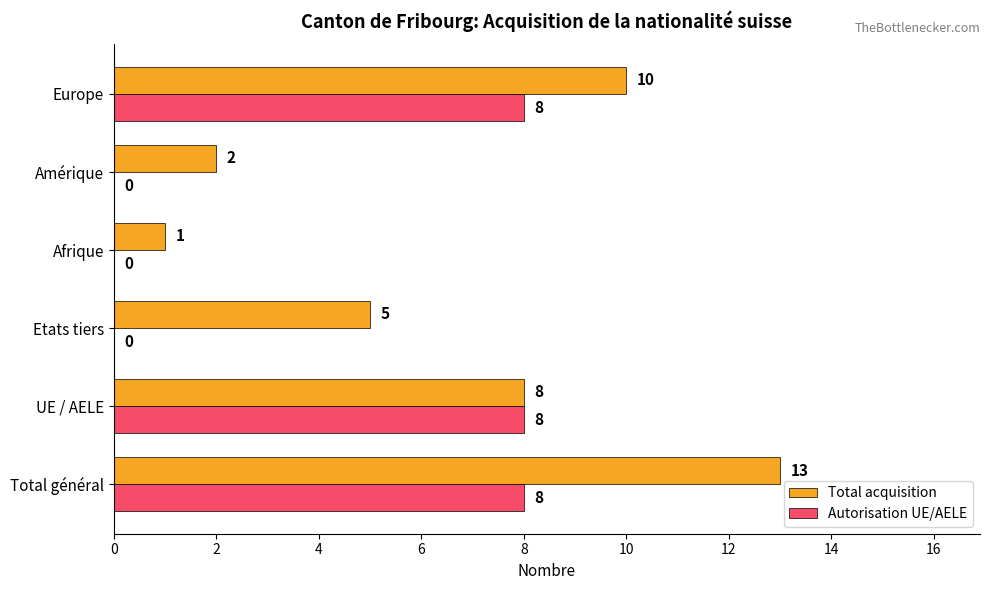

At which label does Total acquisition reach its peak?

Total général